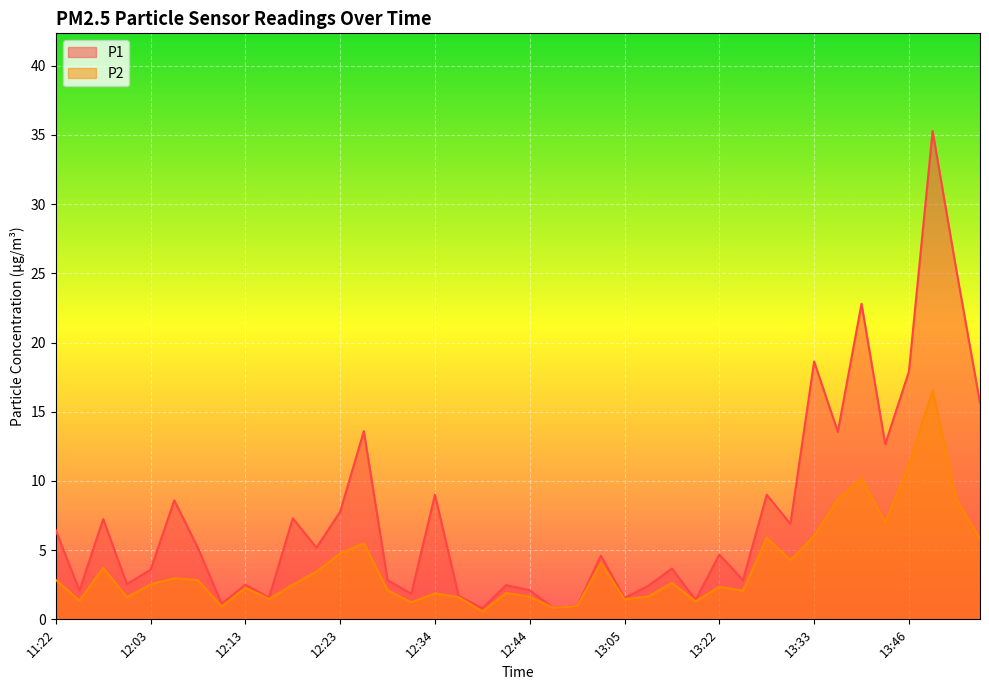

What is the sum of all P1 values?

296.0